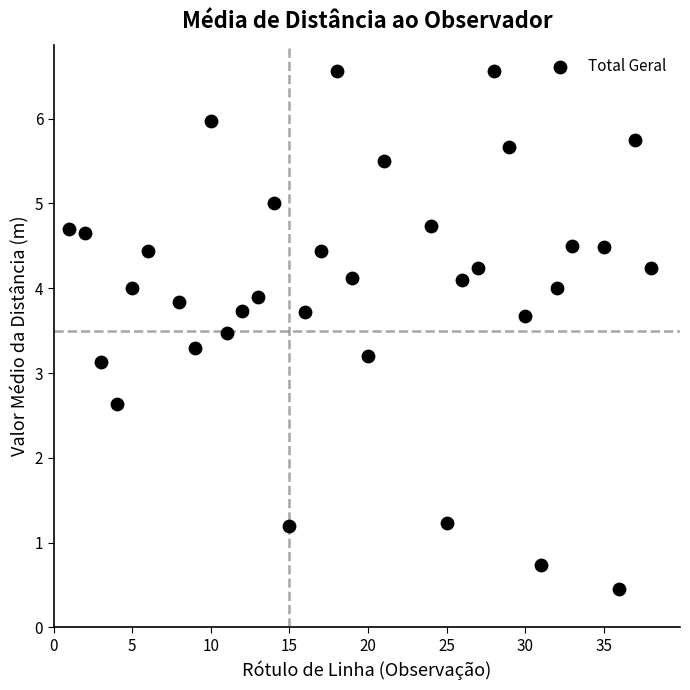

What is the range of X values (max minus min)?

37.0